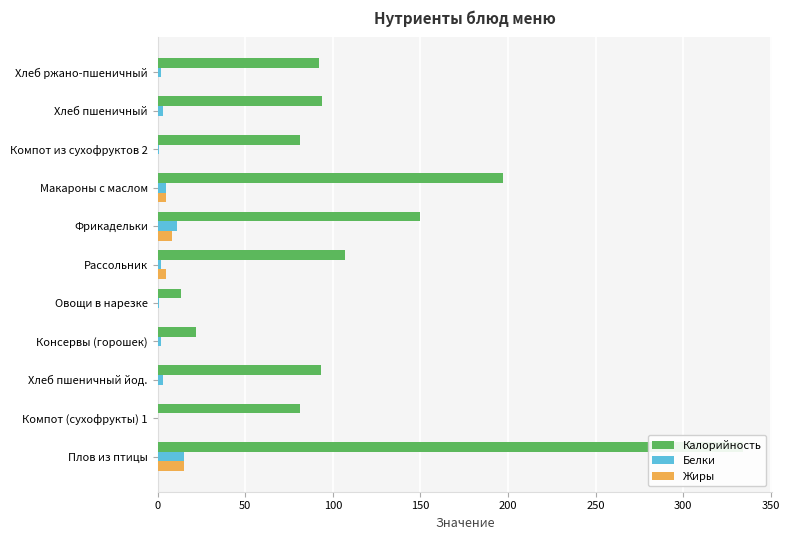

Reading left to right, list all the values displayed in this chart.

Калорийность: 334.0	81.0	93.5	22.1	13.2	107.0	150.0	197.0	81.0	94.0	92.0
Белки: 15.0	0.5	3.2	1.7	0.7	2.0	11.0	5.0	1.0	3.0	2.0
Жиры: 15.0	0.0	0.4	0.1	0.0	5.0	8.0	5.0	0.0	0.0	0.0